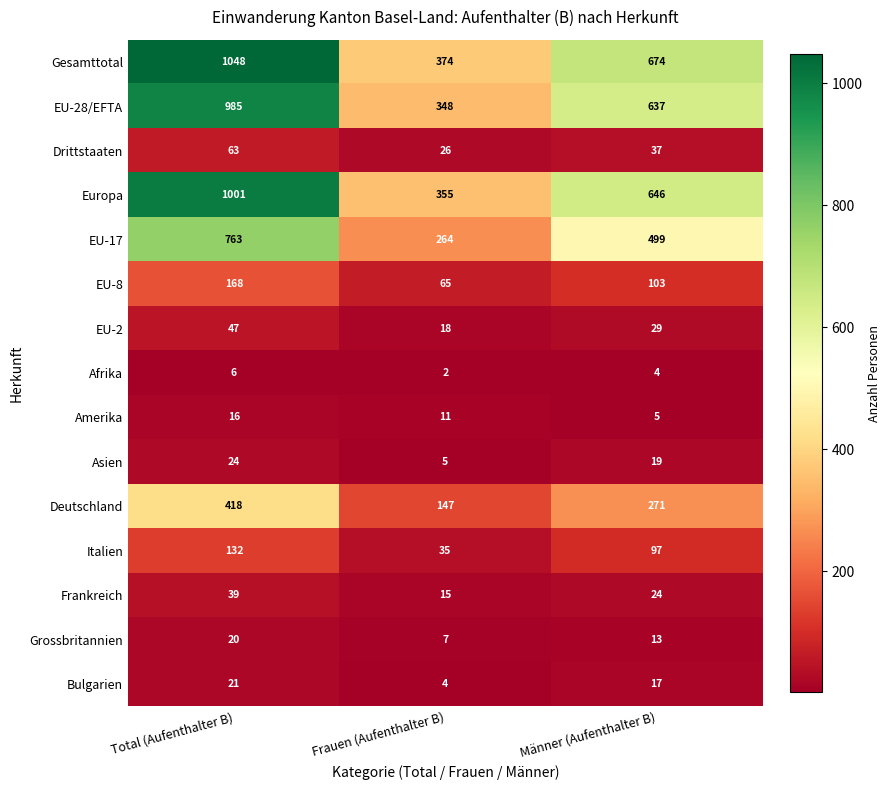

At which label is Bulgarien closest to 12?

Männer (Aufenthalter B)